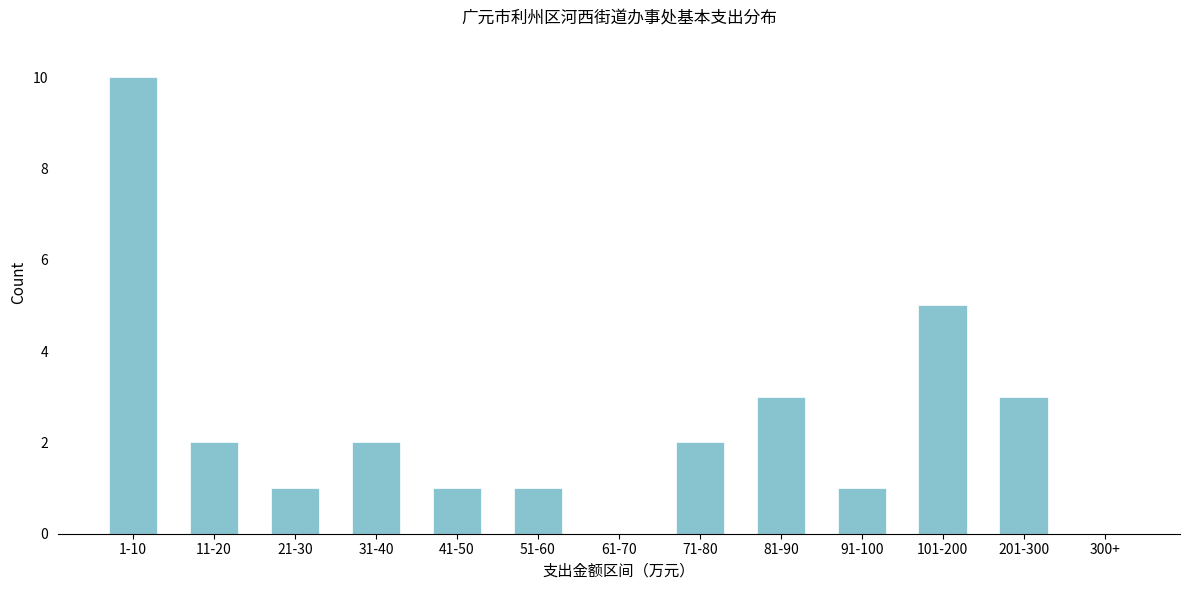

Reading left to right, transcribe all the data shown in this chart.

1-10=10	11-20=2	21-30=1	31-40=2	41-50=1	51-60=1	61-70=0	71-80=2	81-90=3	91-100=1	101-200=5	201-300=3	300+=0